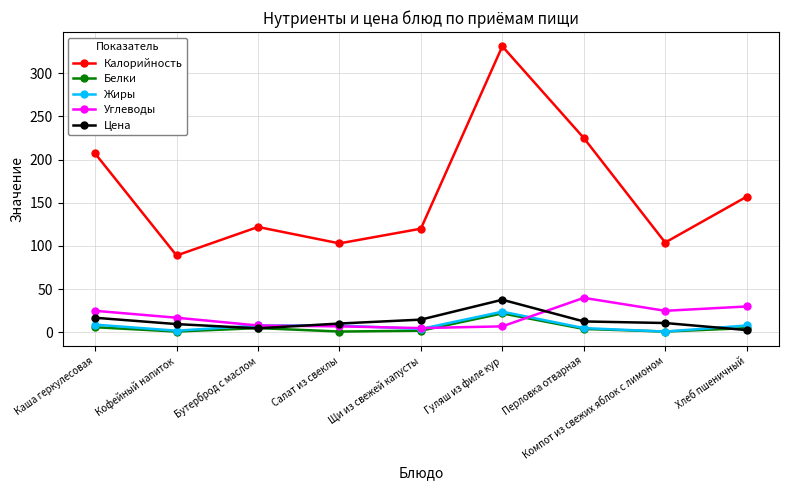

What is the highest value of the Жиры series?

24.0